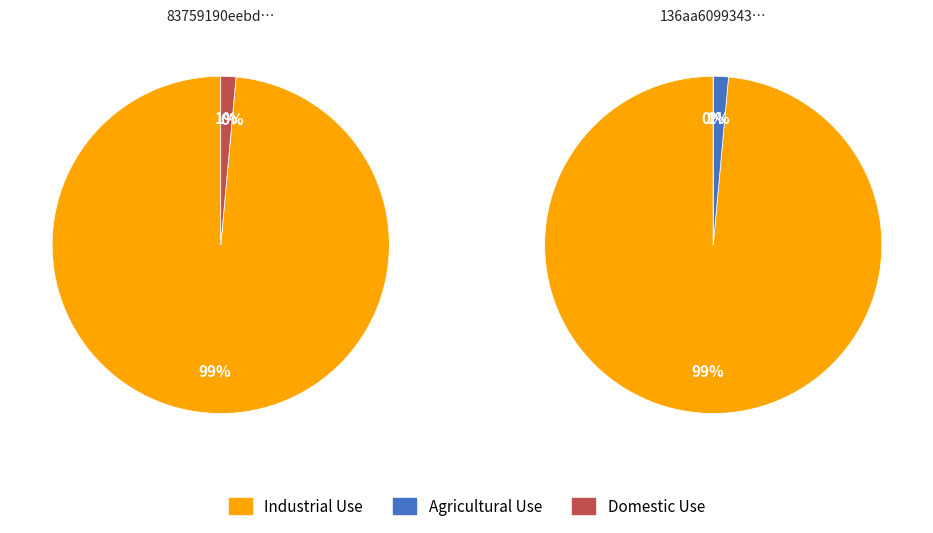

To the nearest percent, what is the combined percentage of 1 and 0?

100%